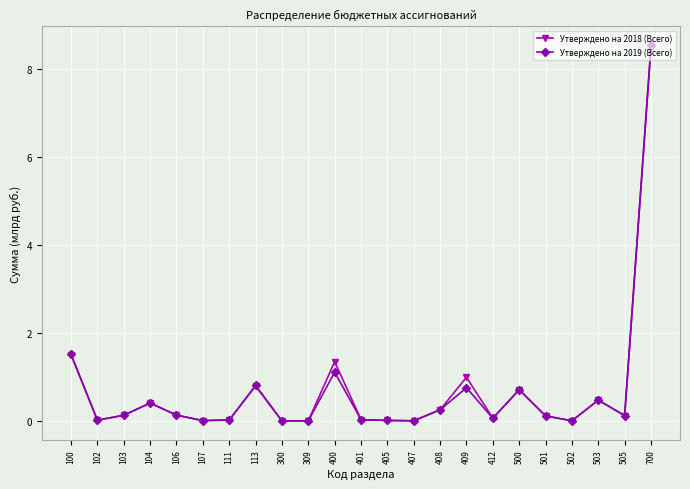

Which series has the largest range (max minus min)?

Утверждено на 2019 (Всего)